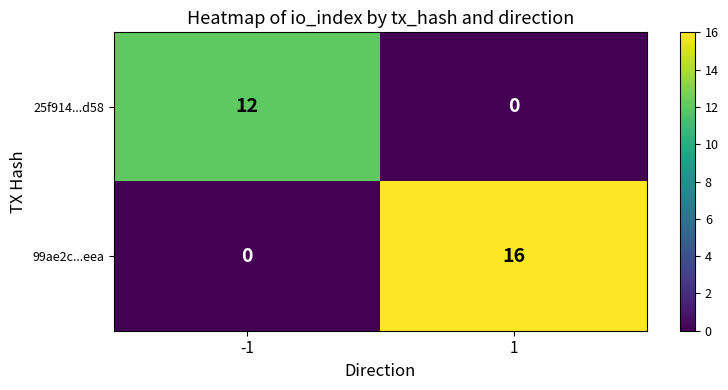

Which category has the highest value across all series?

1